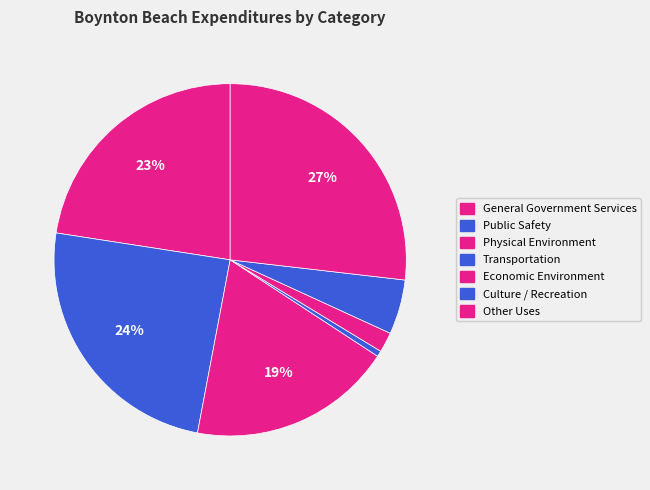

Count the number of slices in the pie.

7